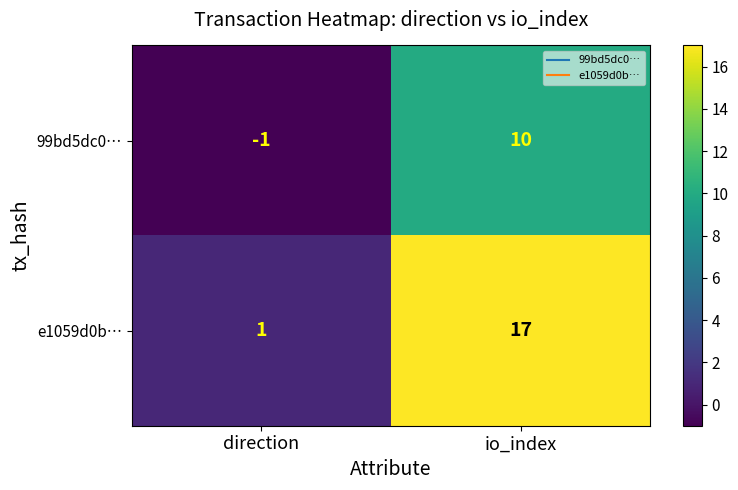

How many data points does each series have?

2